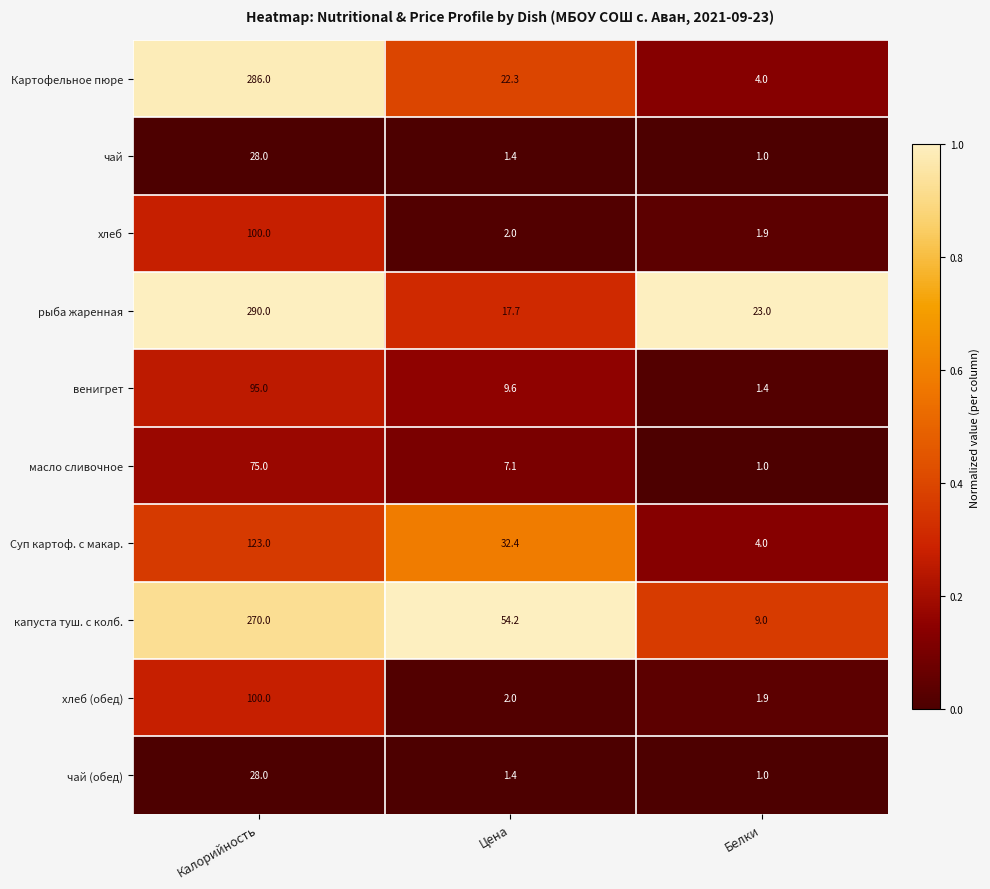

Which series has the largest total across all categories?

капуста туш. с колб.